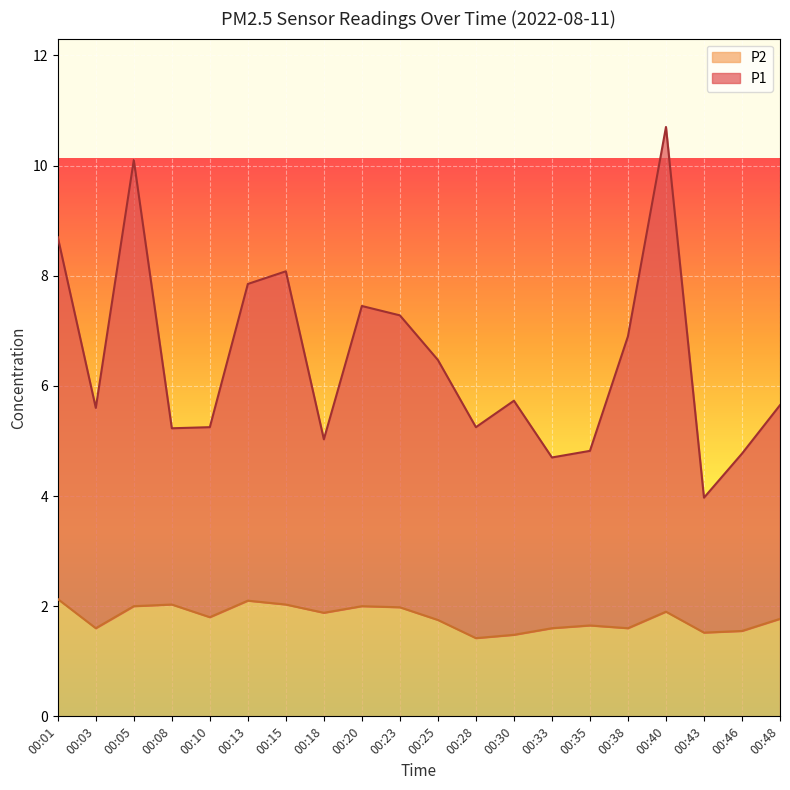

What is the average value of the P2 series?

1.8